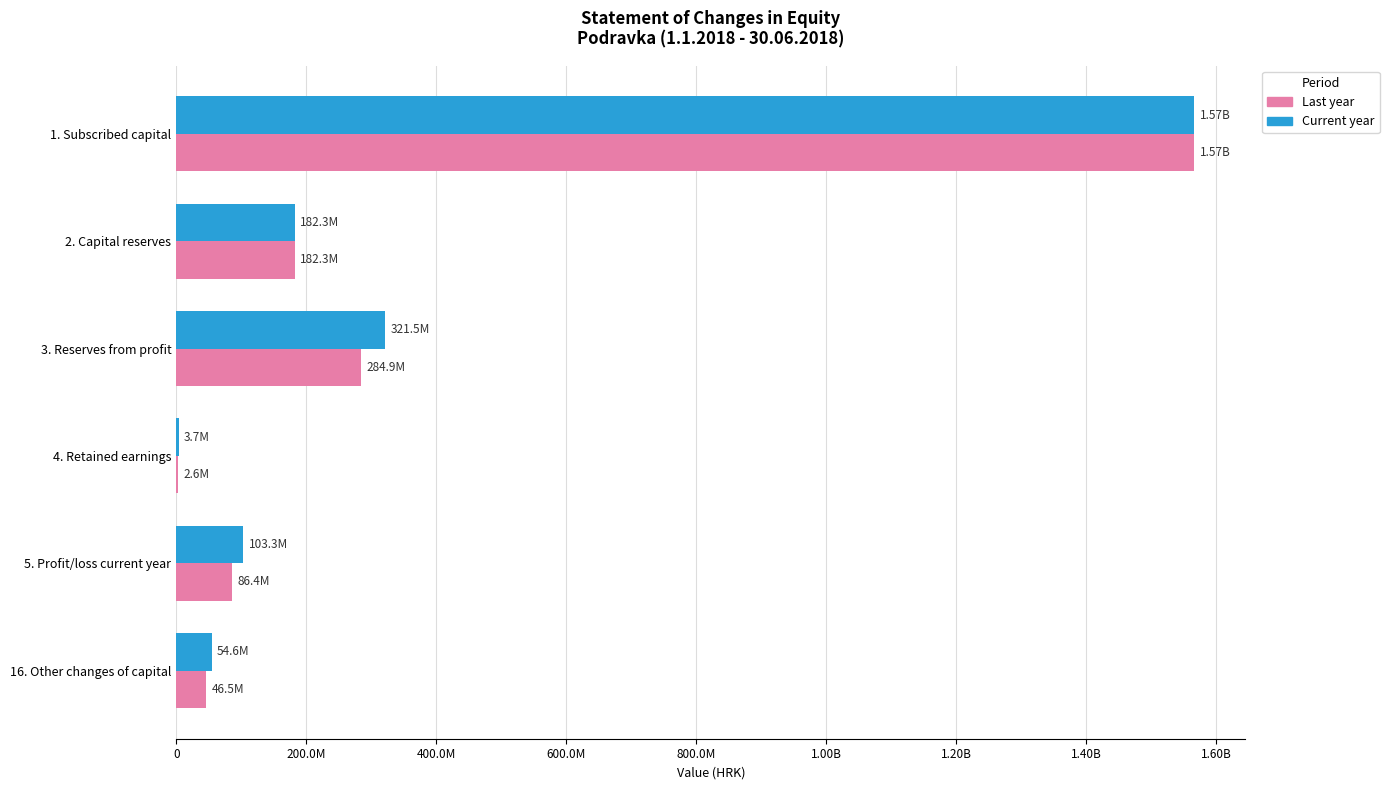

Which series has the widest spread of values?

Last year